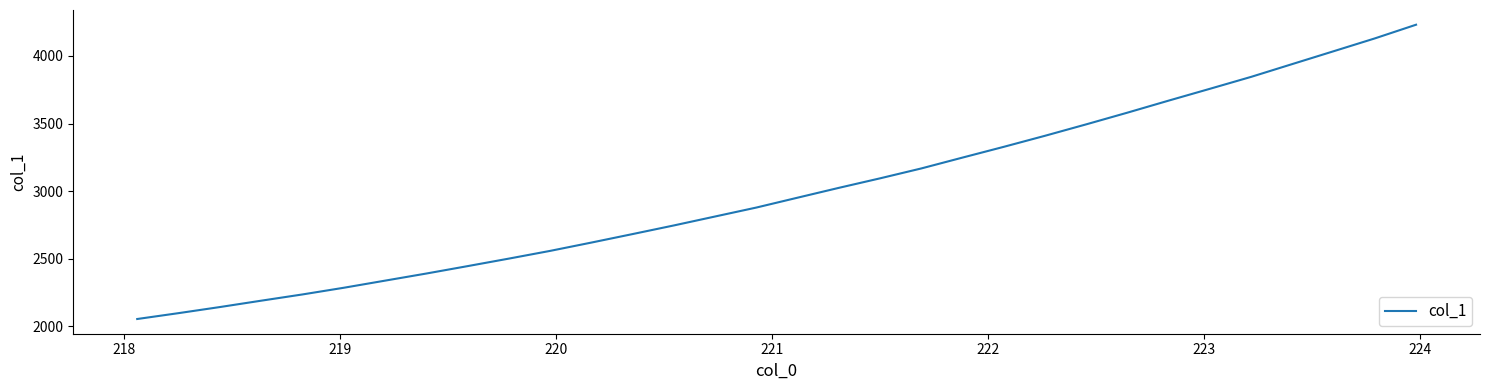

What is the difference between the maximum and minimum values?

2176.1